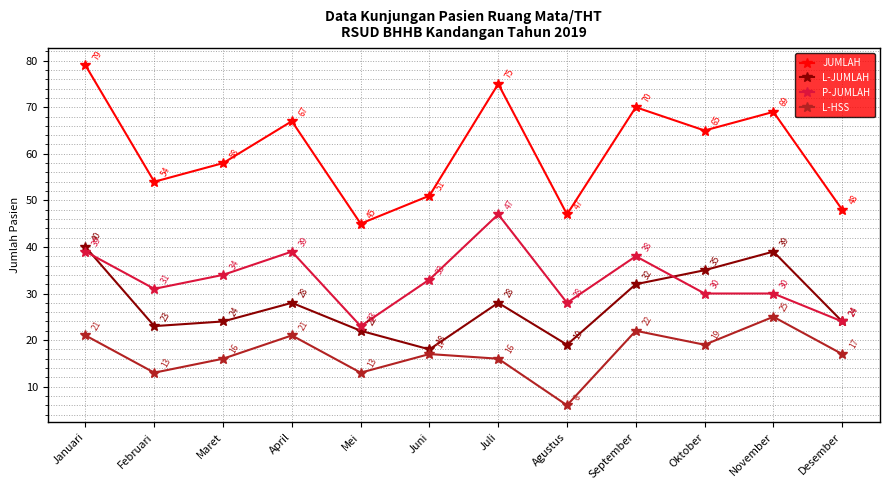

What are all the series names shown in the legend?

JUMLAH, L-JUMLAH, P-JUMLAH, L-HSS